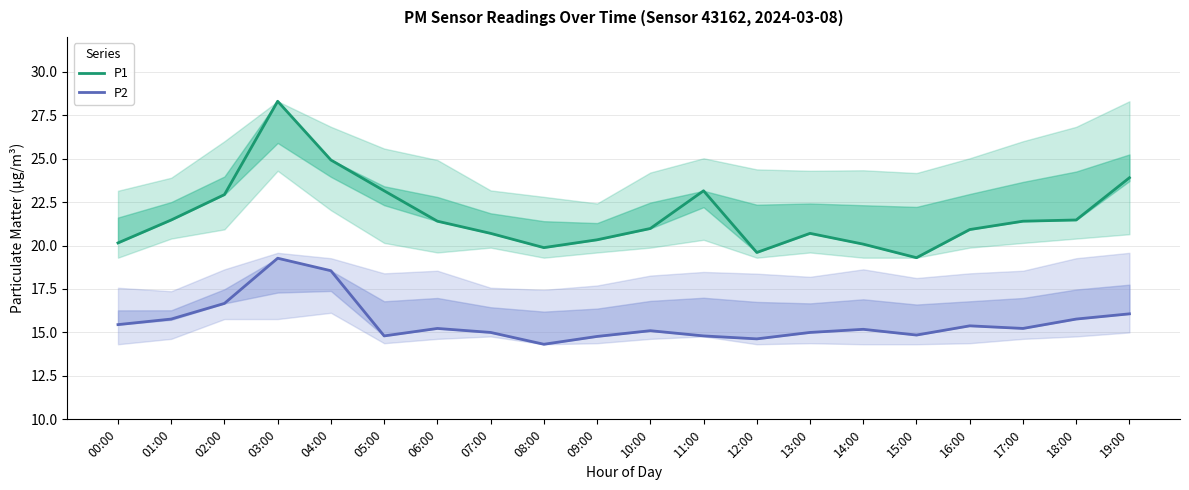

How many values in the P2 series exceed 15?

12